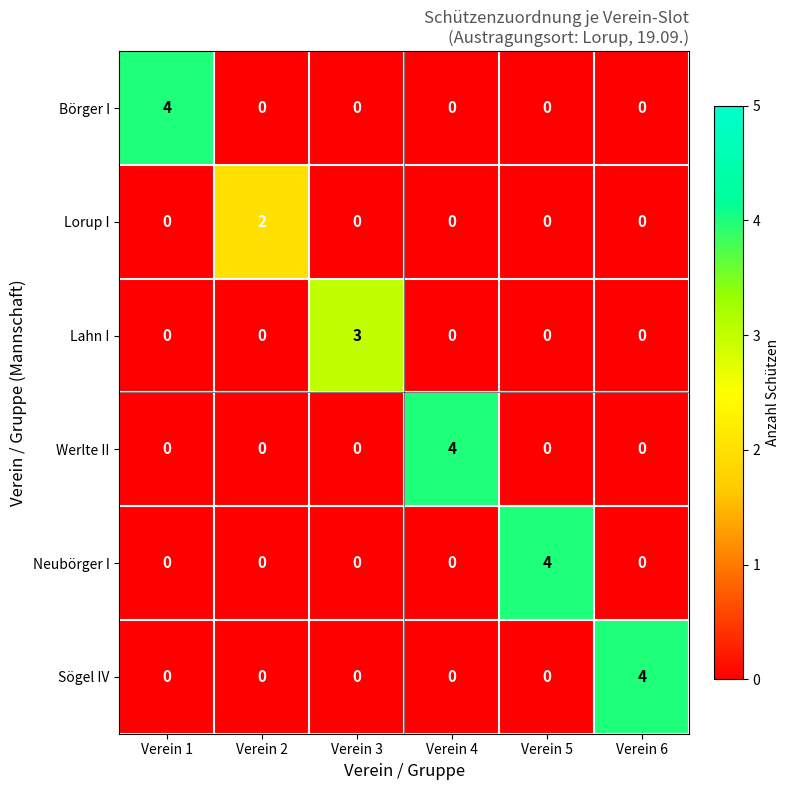

How many Börger I values are between 0 and 1?

5